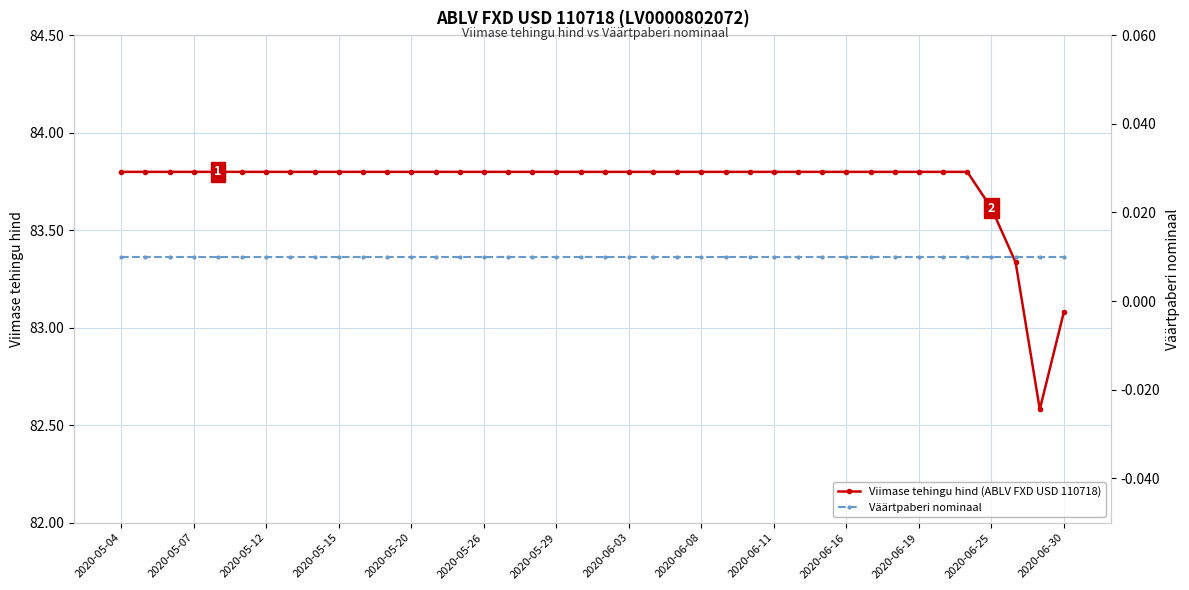

At which label does Viimase tehingu hind (ABLV FXD USD 110718) first exceed 83?

2020-05-04